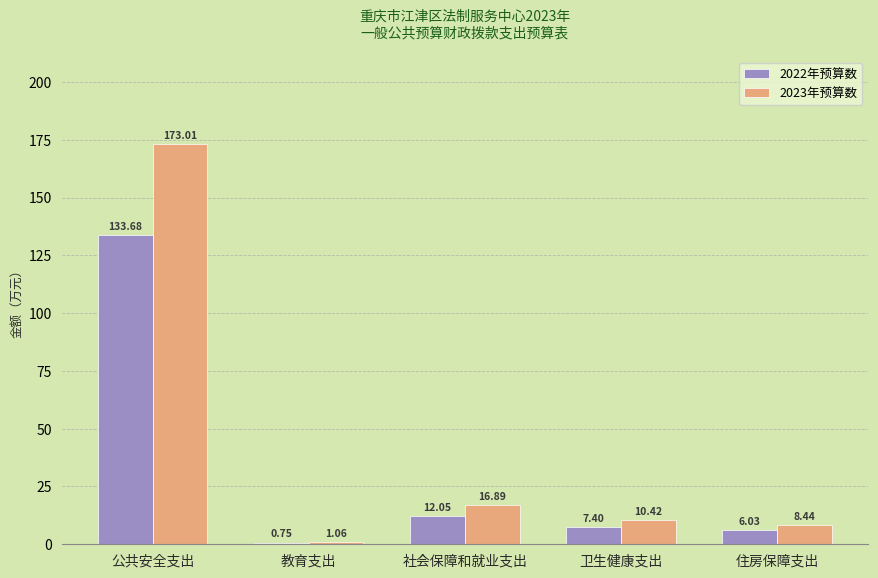

What position from the left is 卫生健康支出?

4